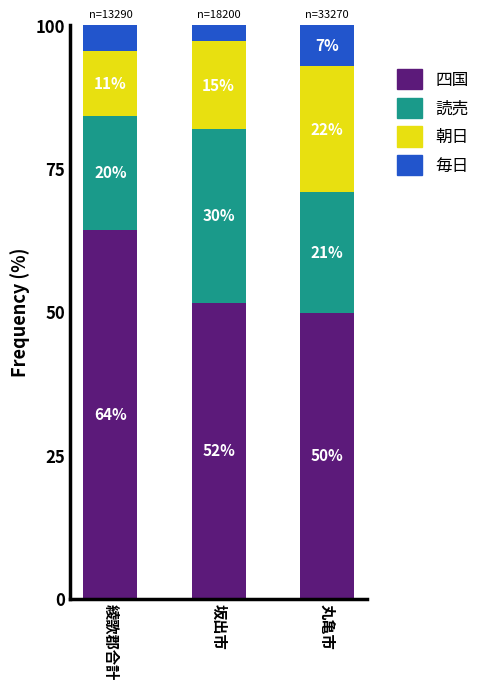

What are all the series names shown in the legend?

四国, 読売, 朝日, 毎日